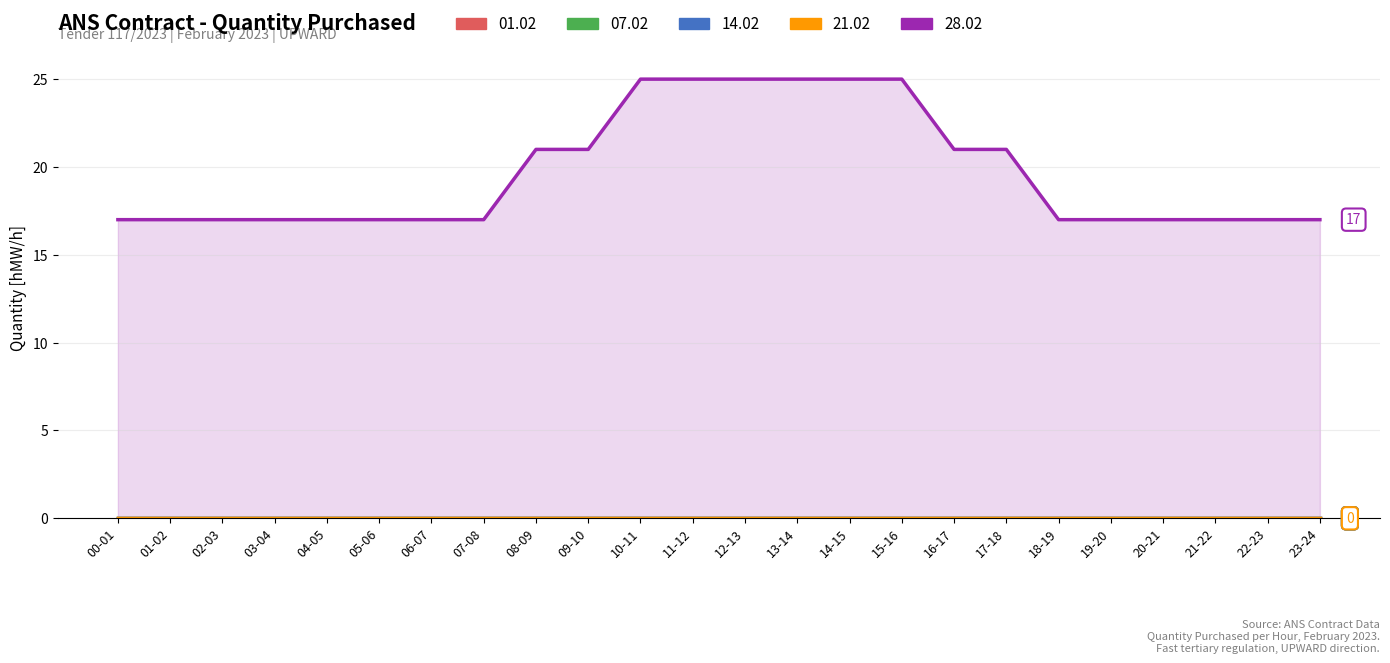

What is the sum of all 28.02 values?

472